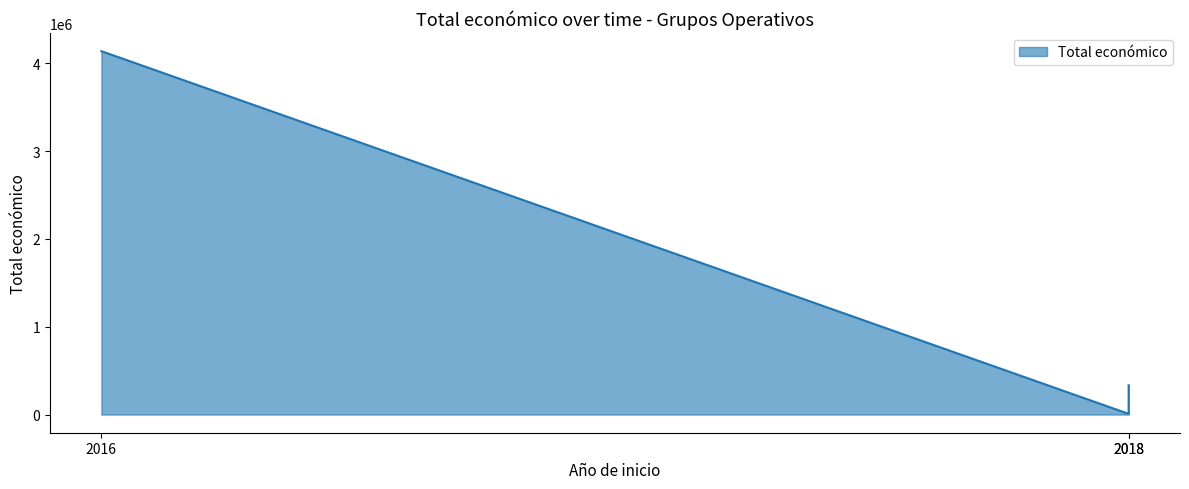

Approximately how many times larger is the value at 2018 compared to 2016?

0.1